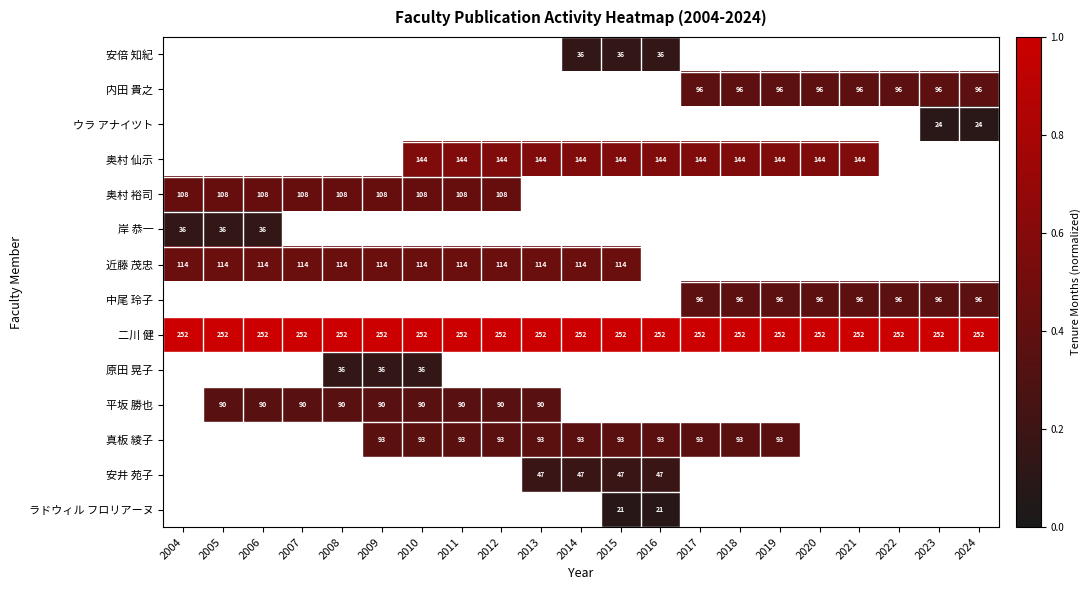

What is the total value across all series at 2014?

2.7